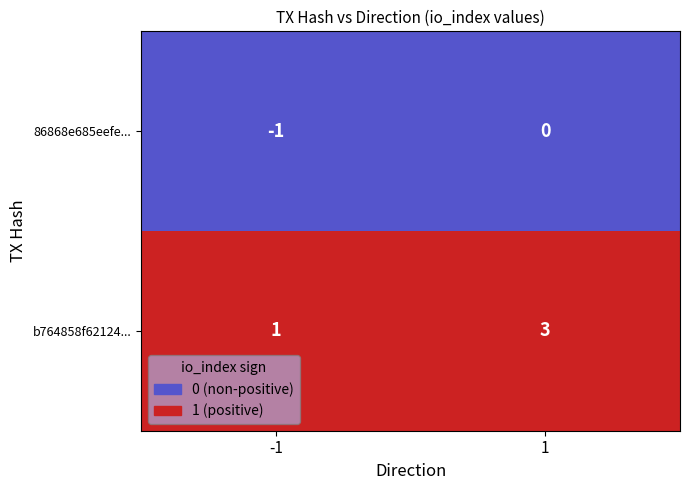

What is the total value across all series at 1?

3